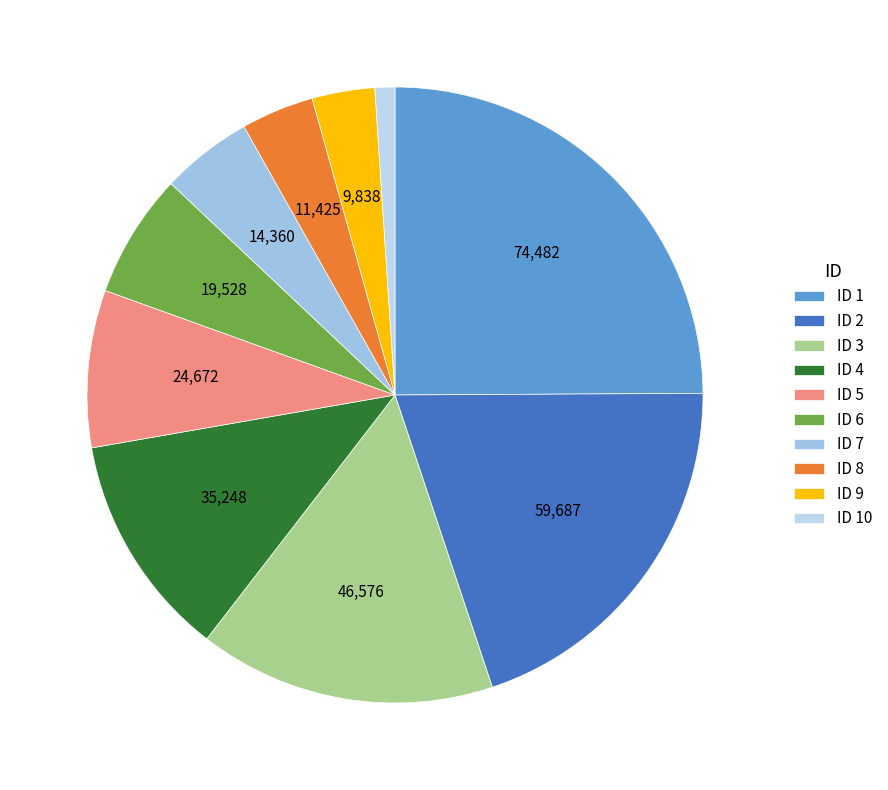

To the nearest percent, what percentage of the pie is ID 7?

5%